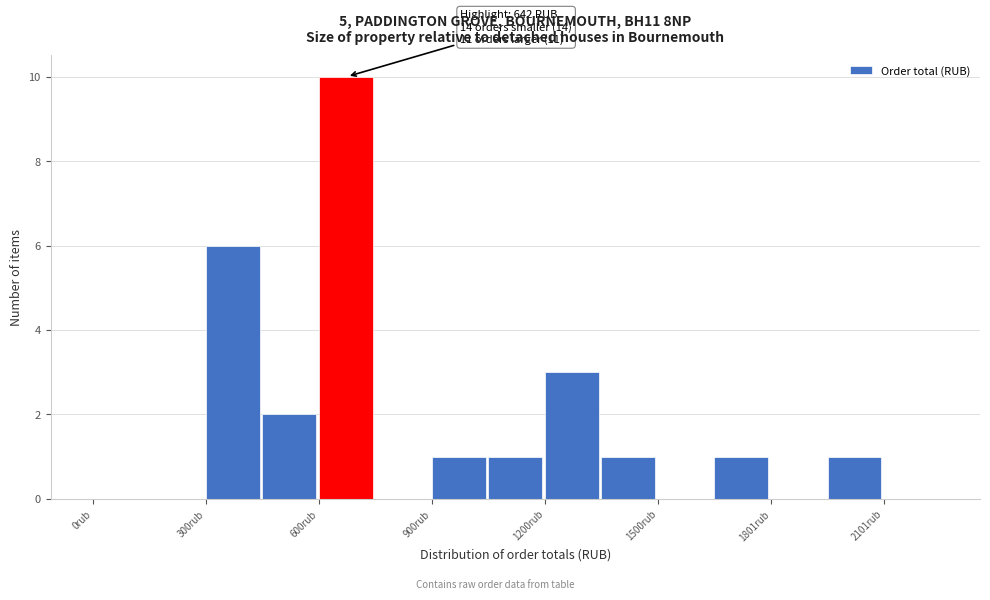

Read against the x-axis, roughly where is the centre of the tallest bar?

650